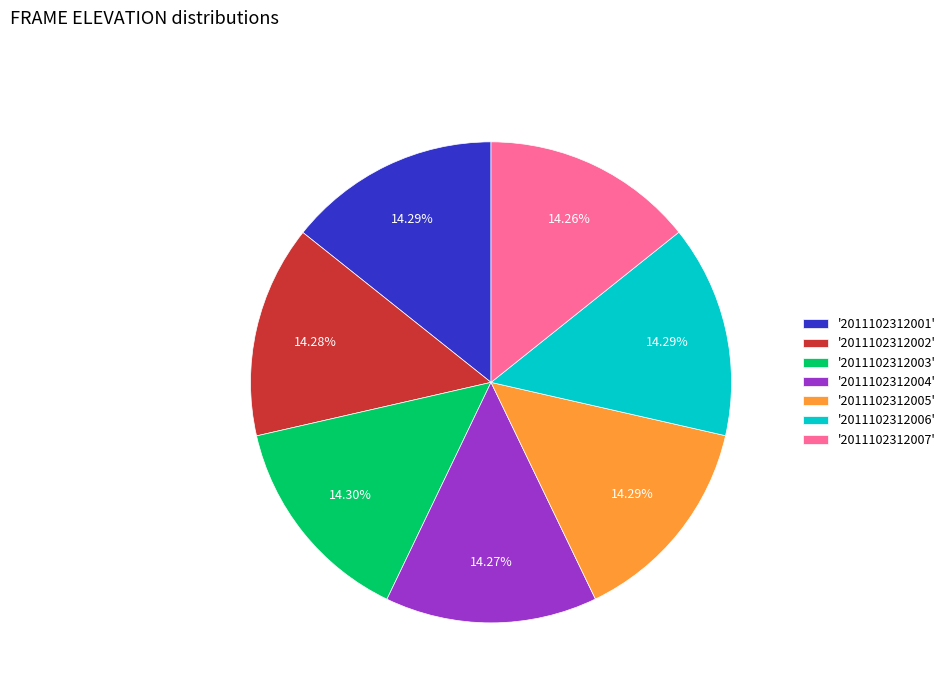

What is the ratio of the value at '2011102312003' to the value at '2011102312007'?

1.0